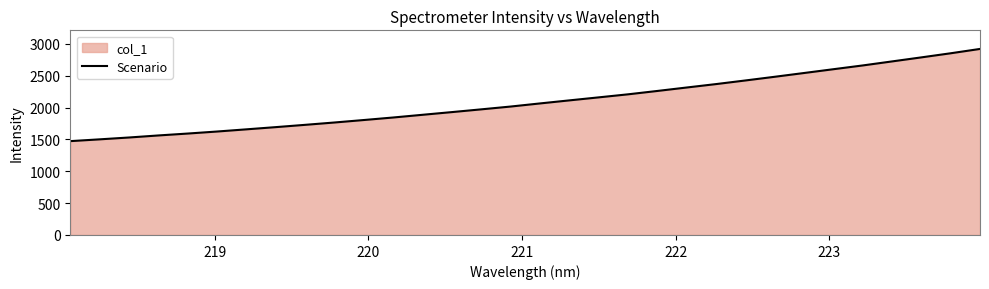

What is the greatest value displayed?

2922.4